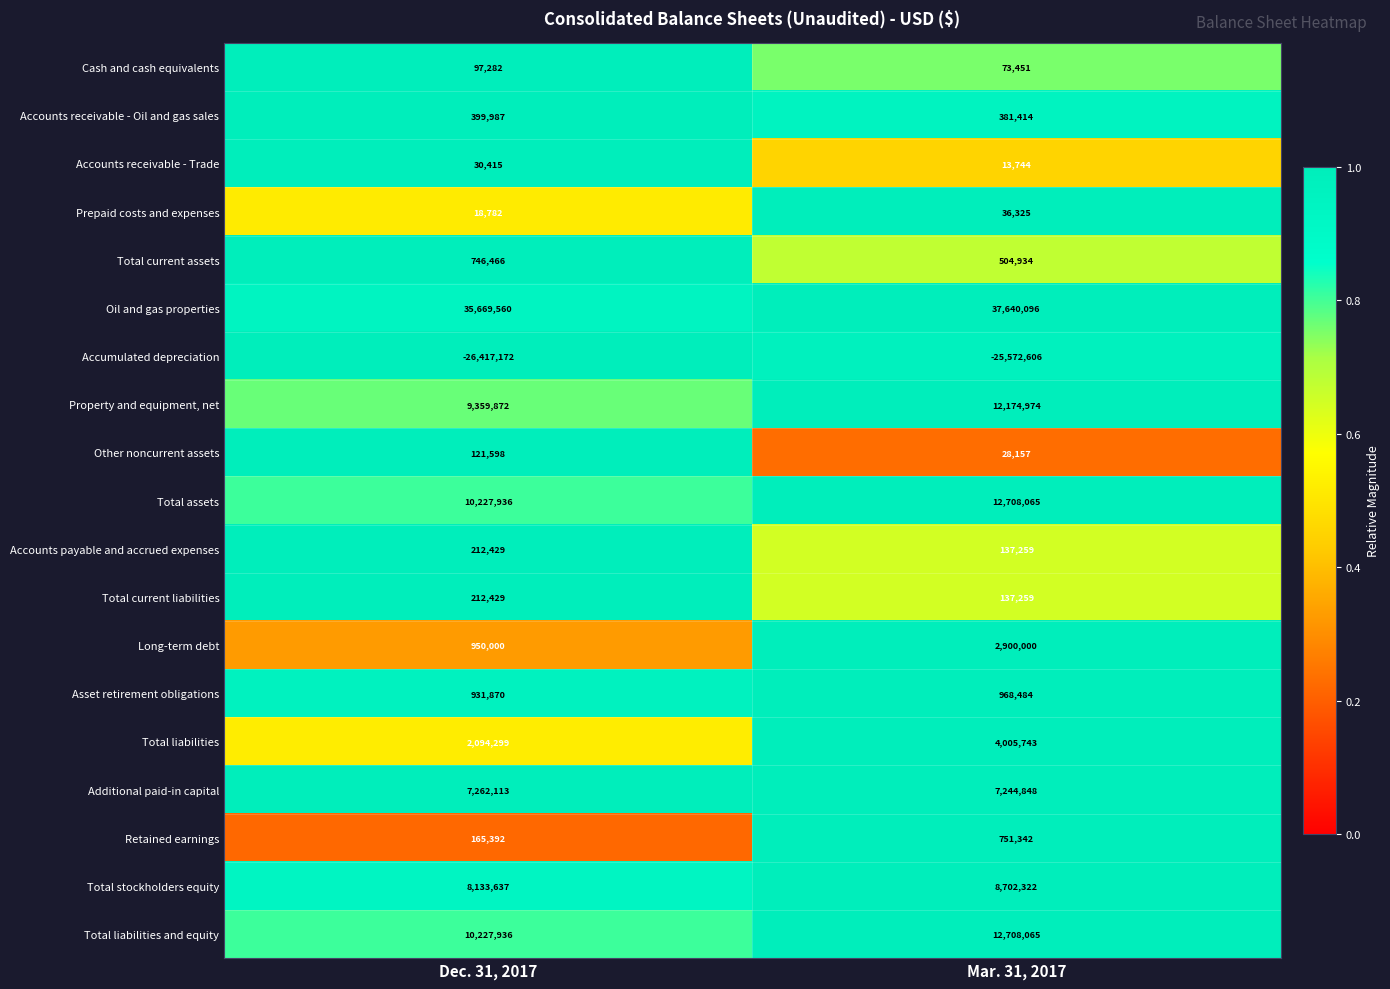

Between Dec. 31, 2017 and Mar. 31, 2017, which series saw the biggest shift?

Property and equipment, net